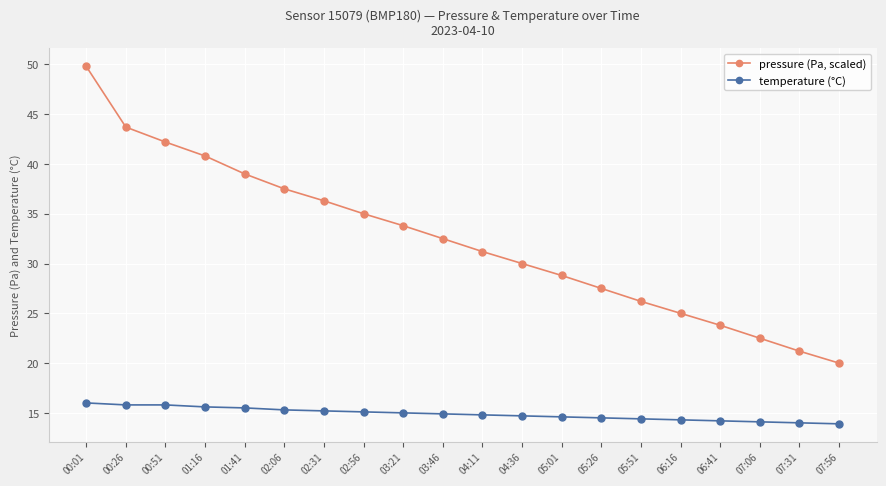

True or false: pressure (Pa, scaled) and temperature (°C) intersect in this chart.

False